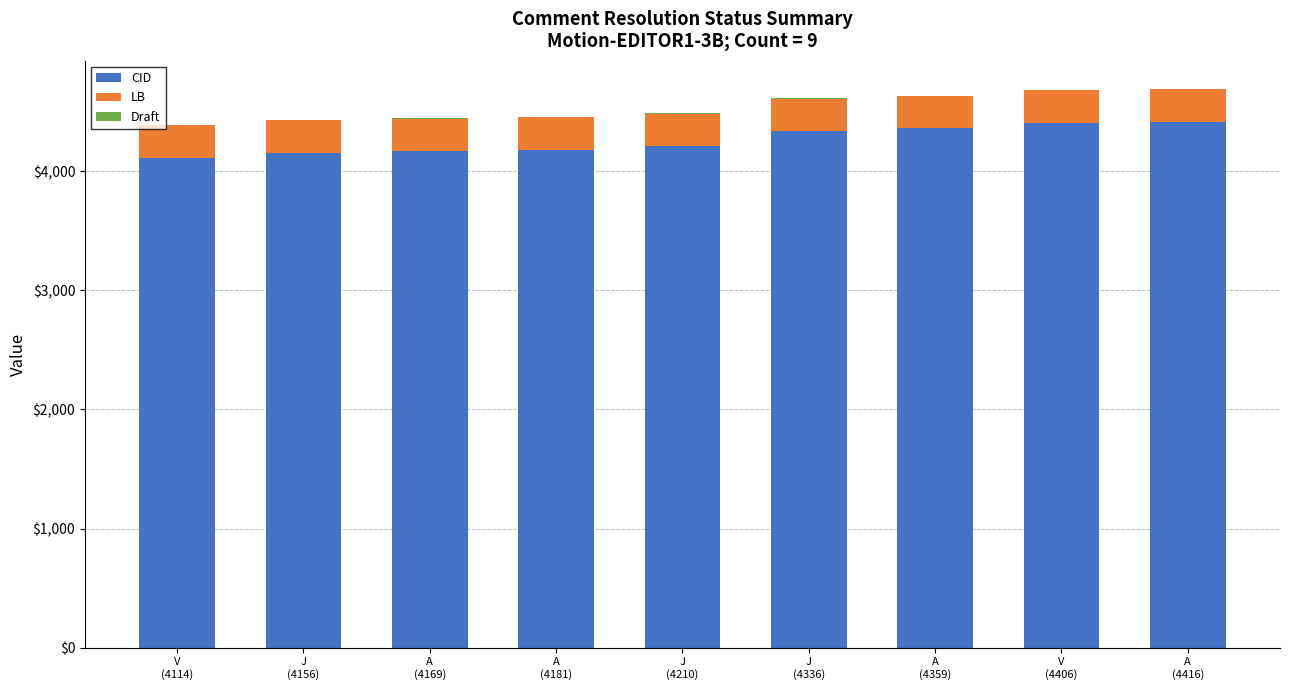

What is the highest value of the CID series?

4416